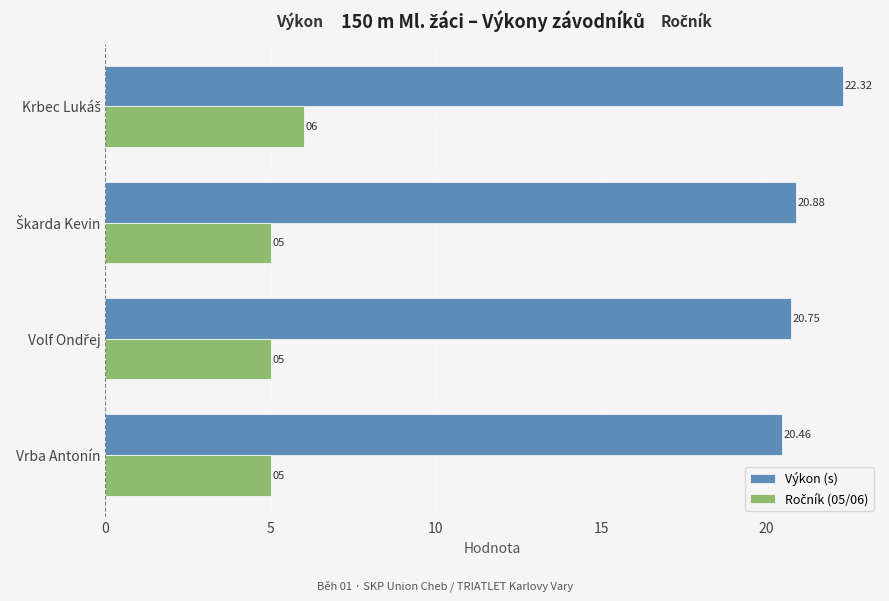

Which category has the lowest value in the Výkon (s) series?

Vrba Antonín